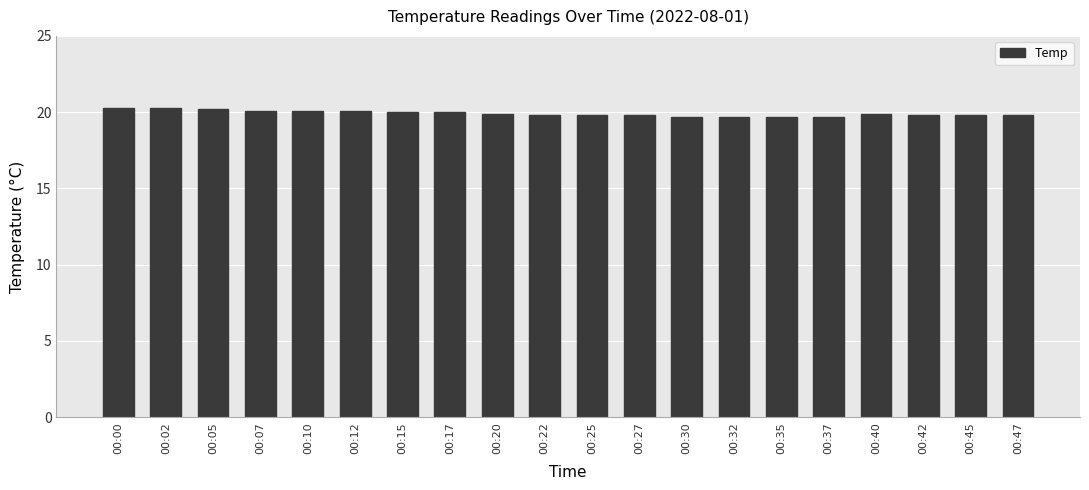

What is the difference between the maximum and minimum values?

0.6